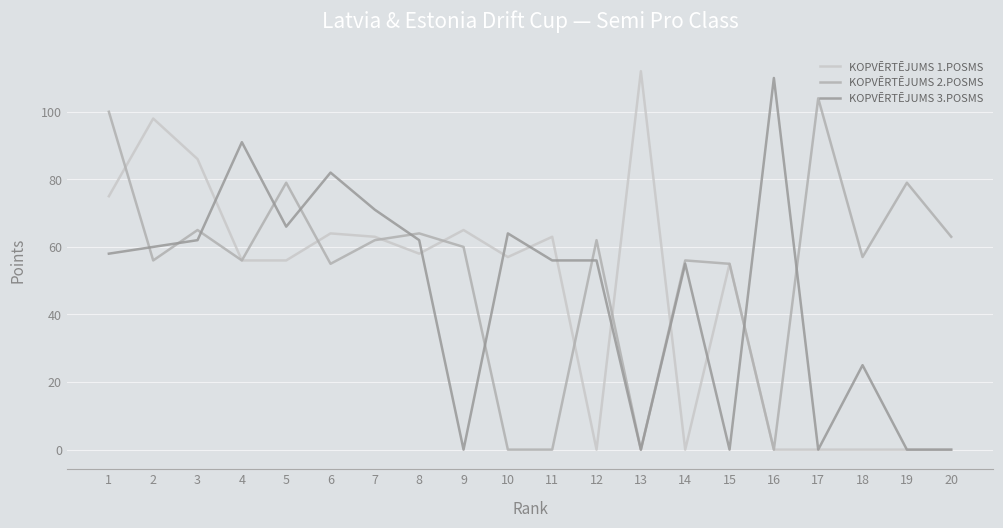

What is the greatest value displayed?

112